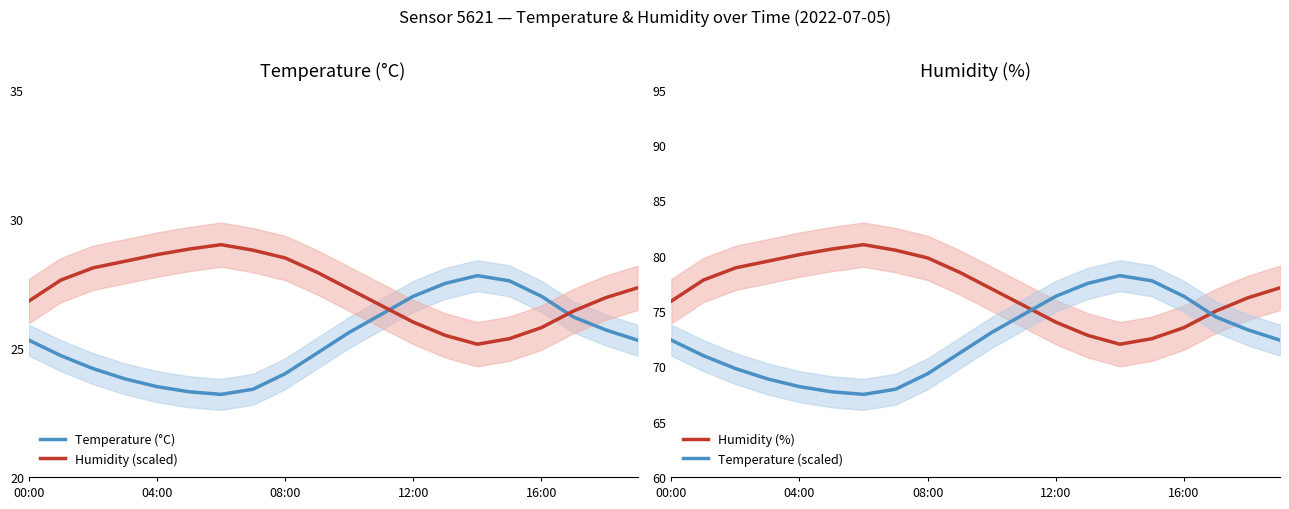

After their last crossing, which series has the higher values: Temperature (°C) or Humidity (scaled)?

Humidity (scaled)